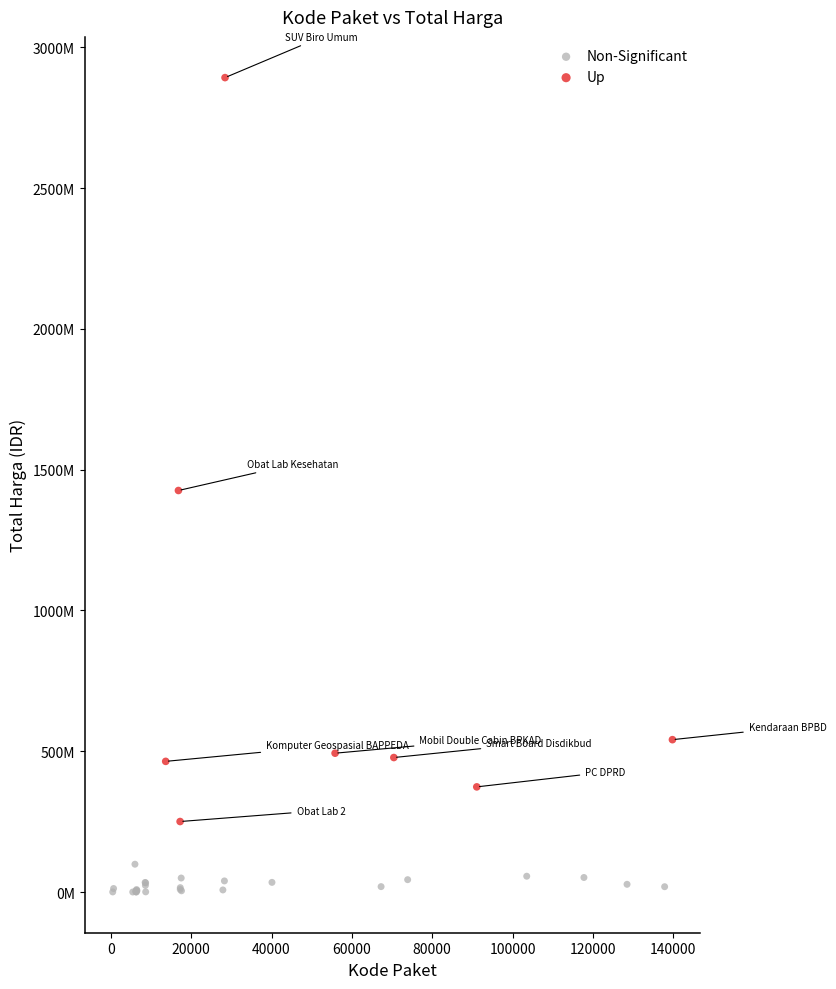

What are all the series names shown in the legend?

Non-Significant, Up